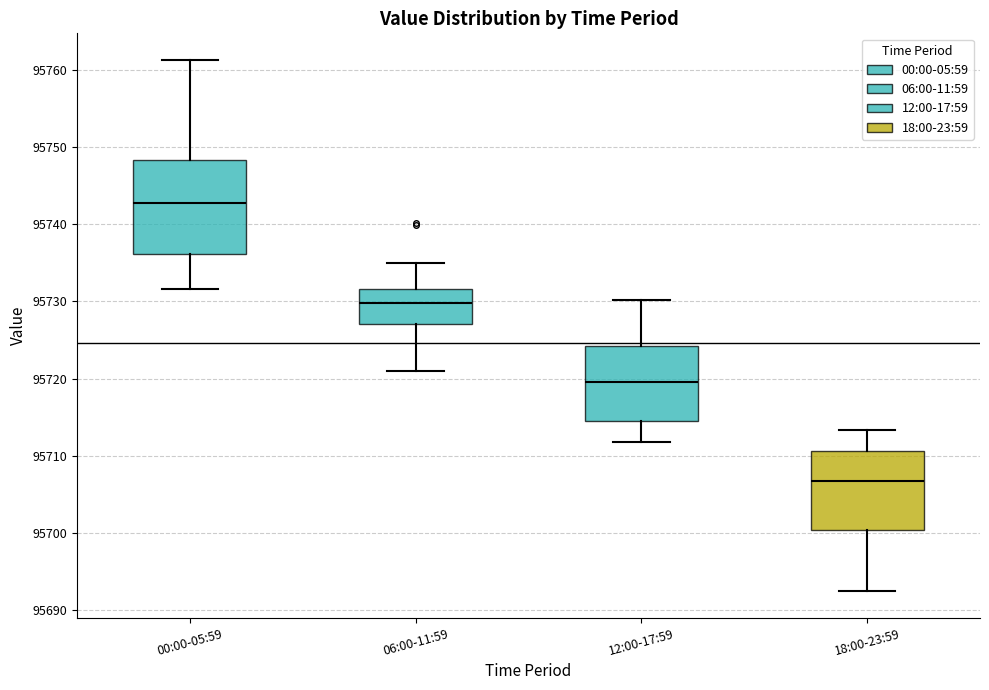

Which box's median line is the lowest?

18:00-23:59